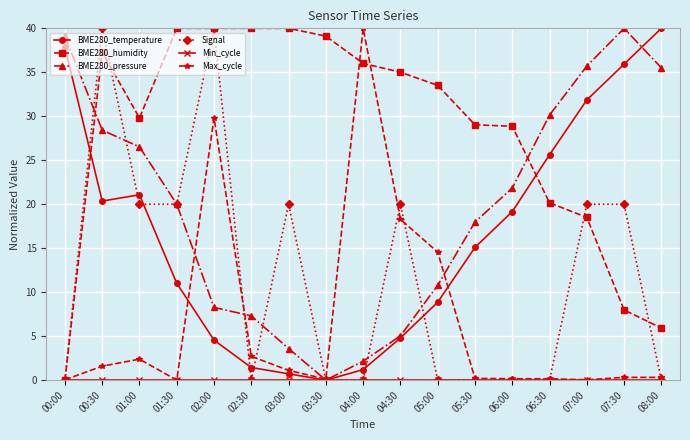

What is the value of the BME280_pressure point at the 4th from the left?

20.0